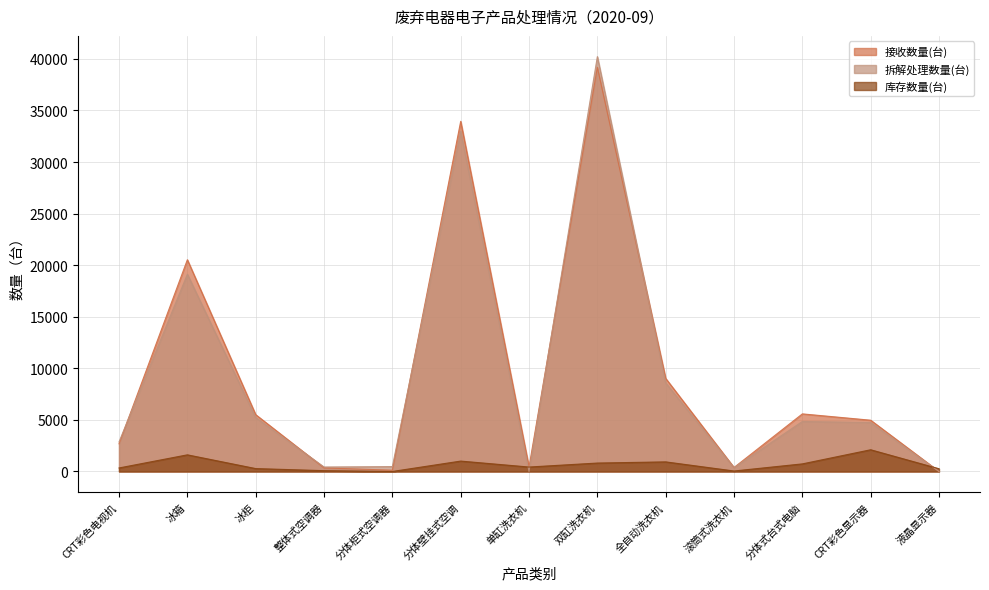

At how many categories does at least one series exceed 24910?

2